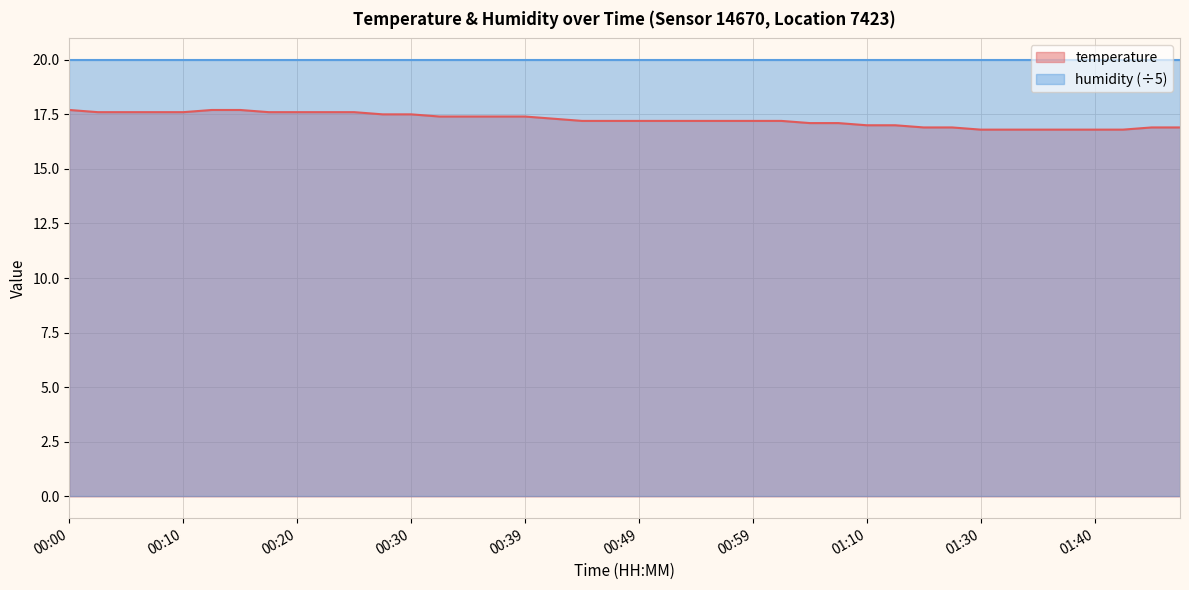

Is it true that the value at 01:42 is 16.8?

True